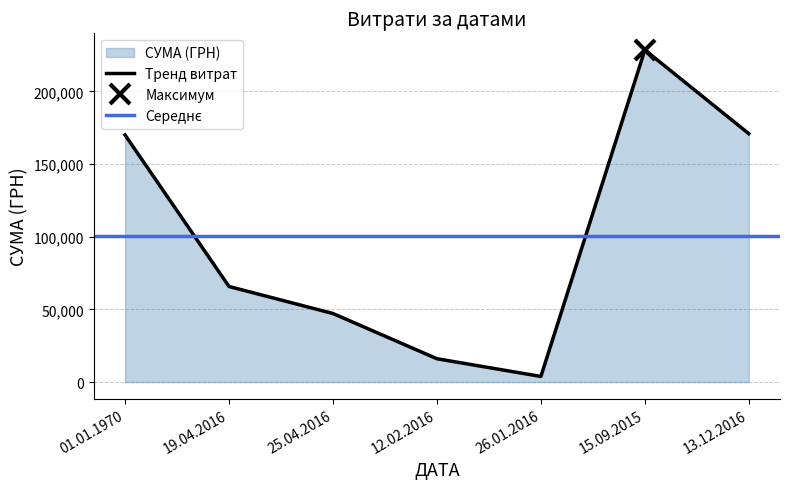

What is the value of the 1st point from the left?

170044.4